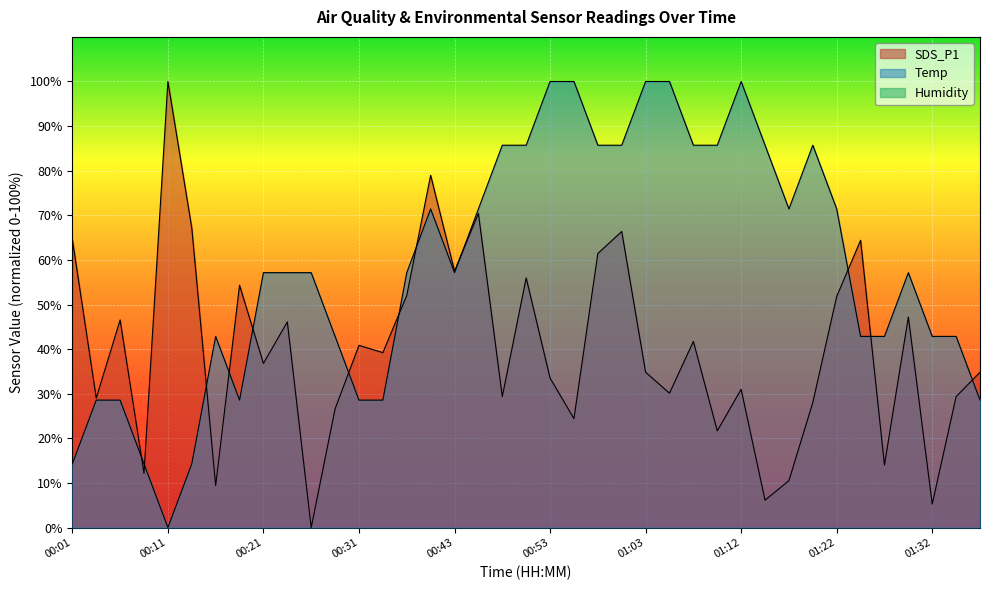

What is the average value of the SDS_P1 series?

39.8